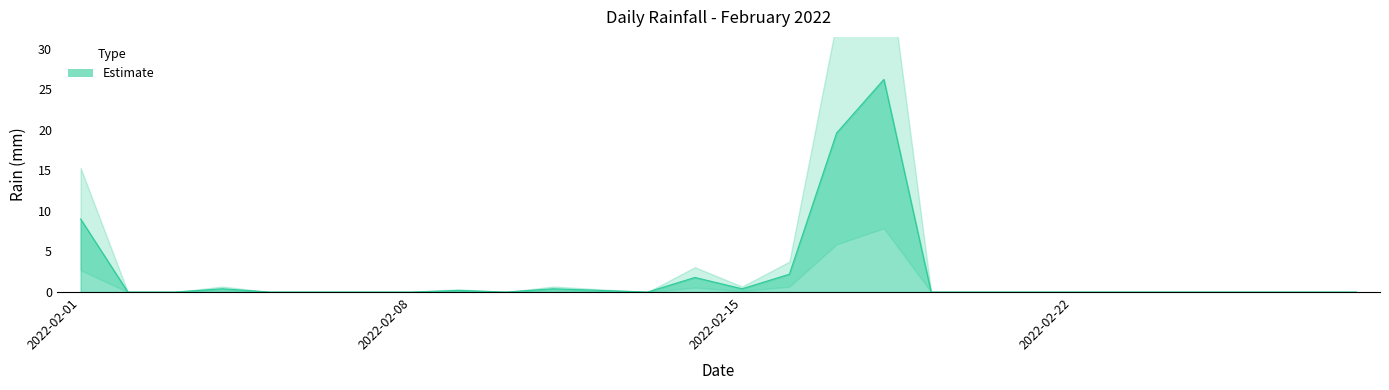

Rank the categories by value from lowest to highest.

2022-02-02, 2022-02-03, 2022-02-05, 2022-02-06, 2022-02-07, 2022-02-08, 2022-02-10, 2022-02-13, 2022-02-19, 2022-02-20, 2022-02-21, 2022-02-22, 2022-02-23, 2022-02-24, 2022-02-25, 2022-02-26, 2022-02-27, 2022-02-28, 2022-02-09, 2022-02-12, 2022-02-04, 2022-02-11, 2022-02-15, 2022-02-14, 2022-02-16, 2022-02-01, 2022-02-17, 2022-02-18